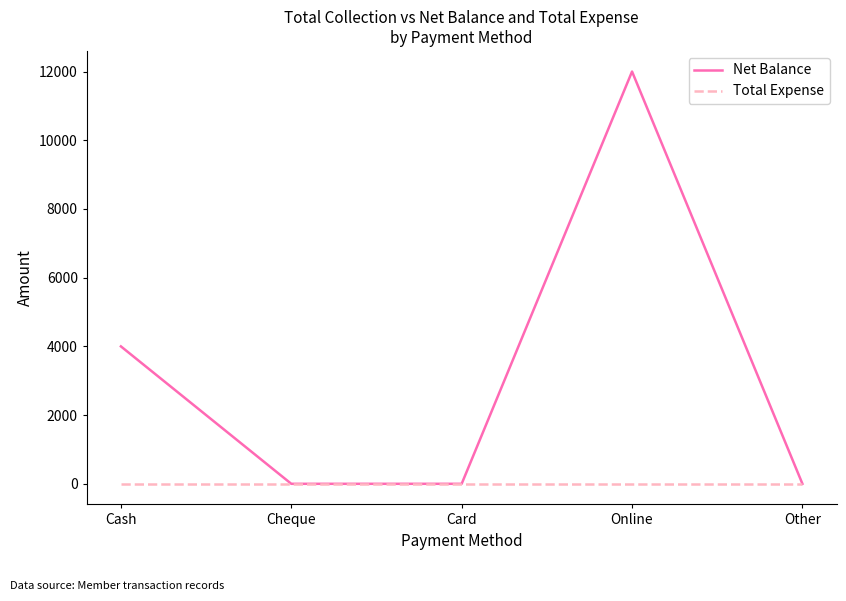

Which series has the widest spread of values?

Net Balance